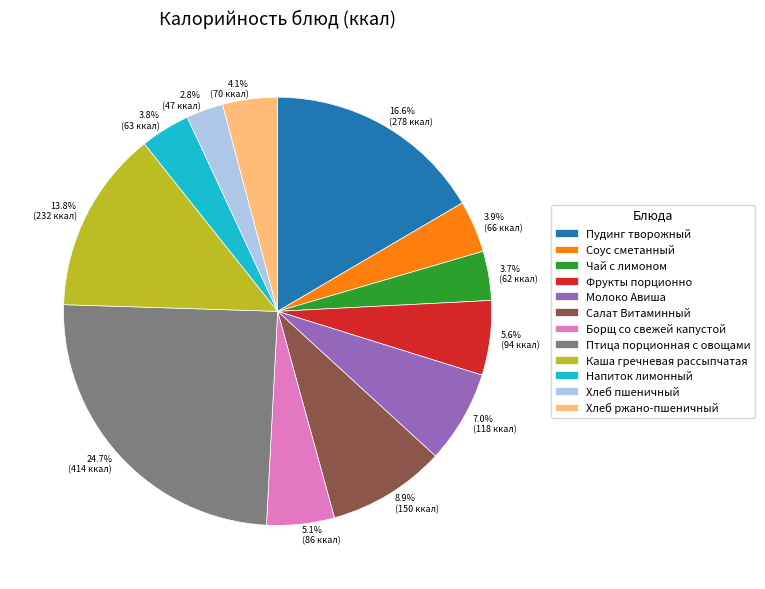

To the nearest percent, what is the difference between the largest and smallest slice percentages?

22%